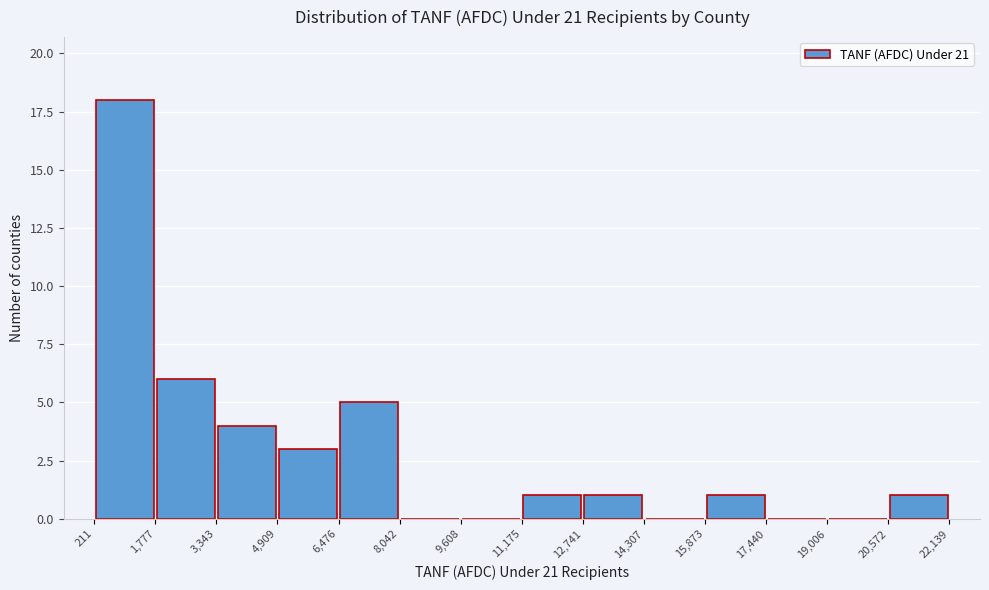

Reading left to right, transcribe this chart: for each bar, give the range it covers on the x-axis and its height. The values are not printed on the chart, so give them approximately, as read against the axis.

211 to 1,777: 18
1,777 to 3,343: 6
3,343 to 4,909: 4
4,909 to 6,476: 3
6,476 to 8,042: 5
8,042 to 9,608: 0
9,608 to 11,175: 0
11,175 to 12,741: 1
12,741 to 14,307: 1
14,307 to 15,873: 0
15,873 to 17,440: 1
17,440 to 19,006: 0
19,006 to 20,572: 0
20,572 to 22,139: 1